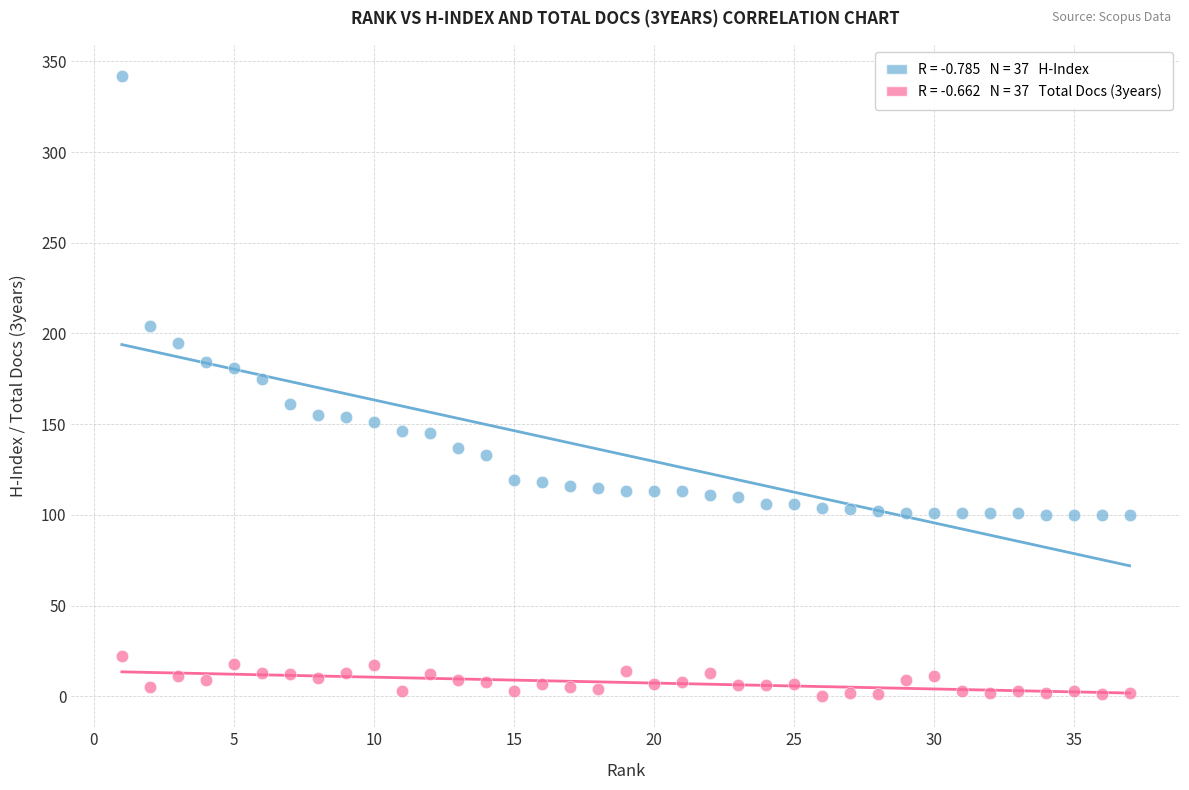

Across all series, what Y value is closest to 171?

175